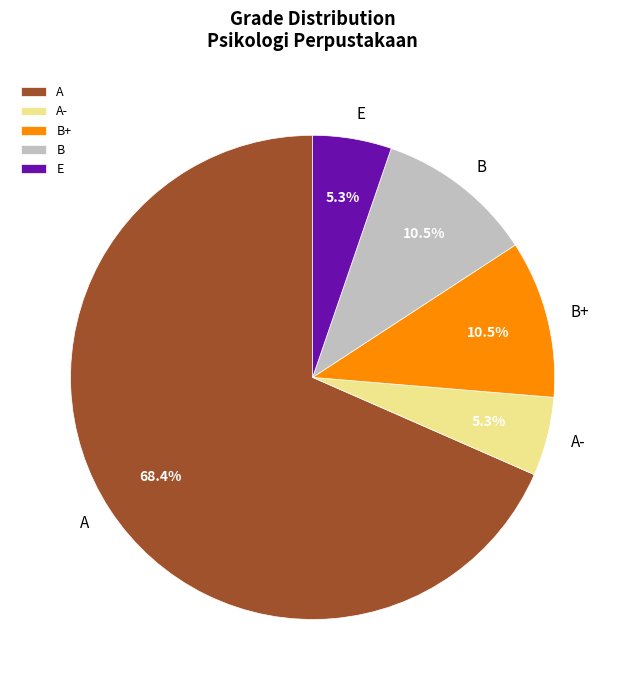

Combined, what portion of the pie is B+ and A-?

15.8%